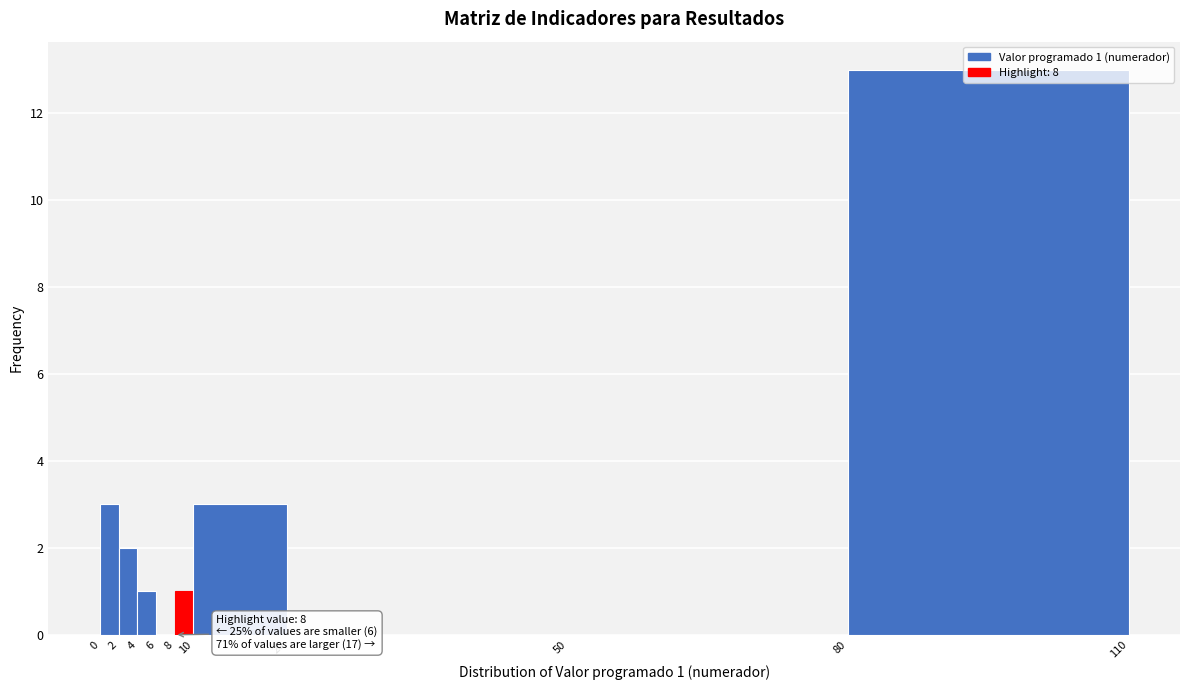

Which range on the x-axis has the tallest bar?

80 to 110